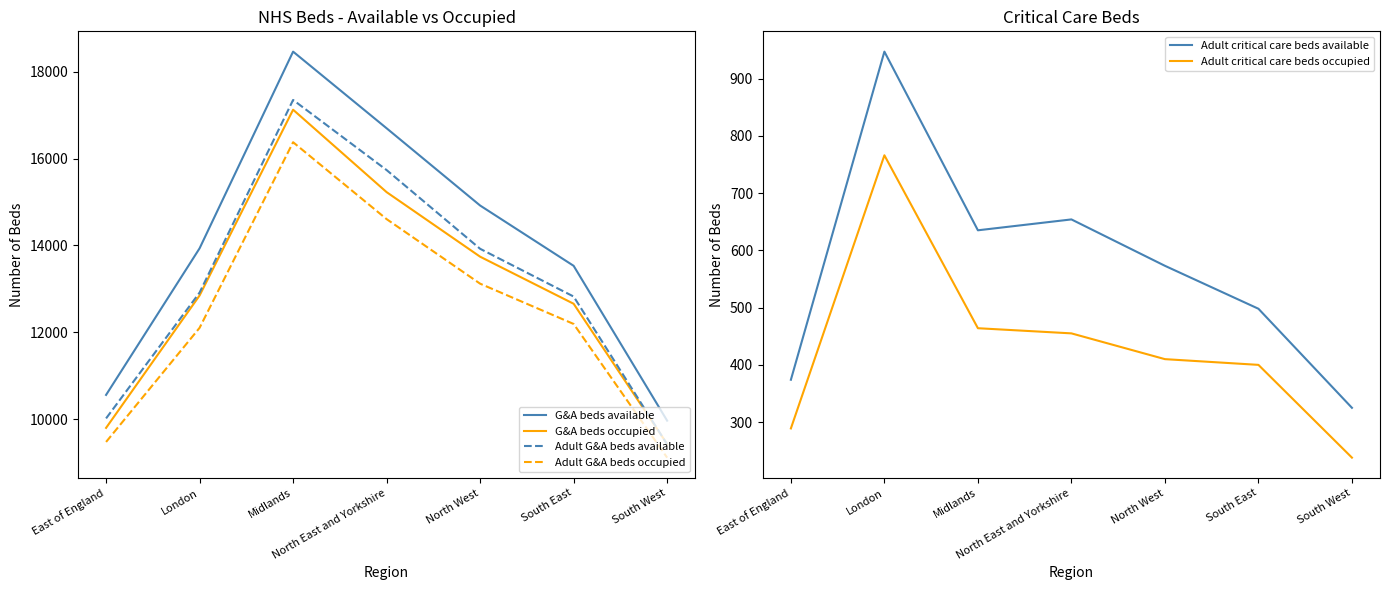

What is the approximate value of G&A beds occupied at London, to the nearest 100?

12800